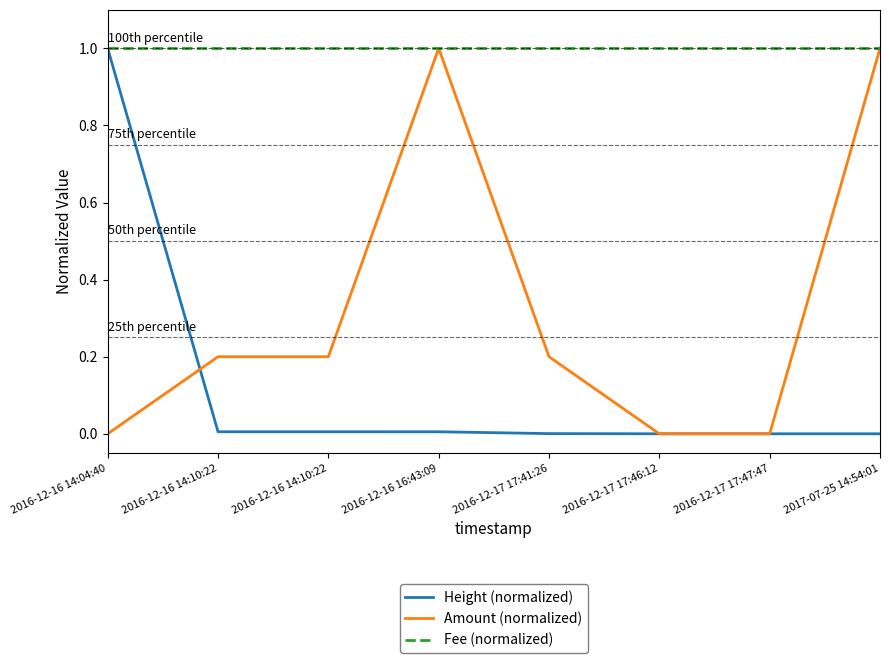

List the series in order of their overall mean, lowest first.

Height (normalized), Amount (normalized), Fee (normalized)